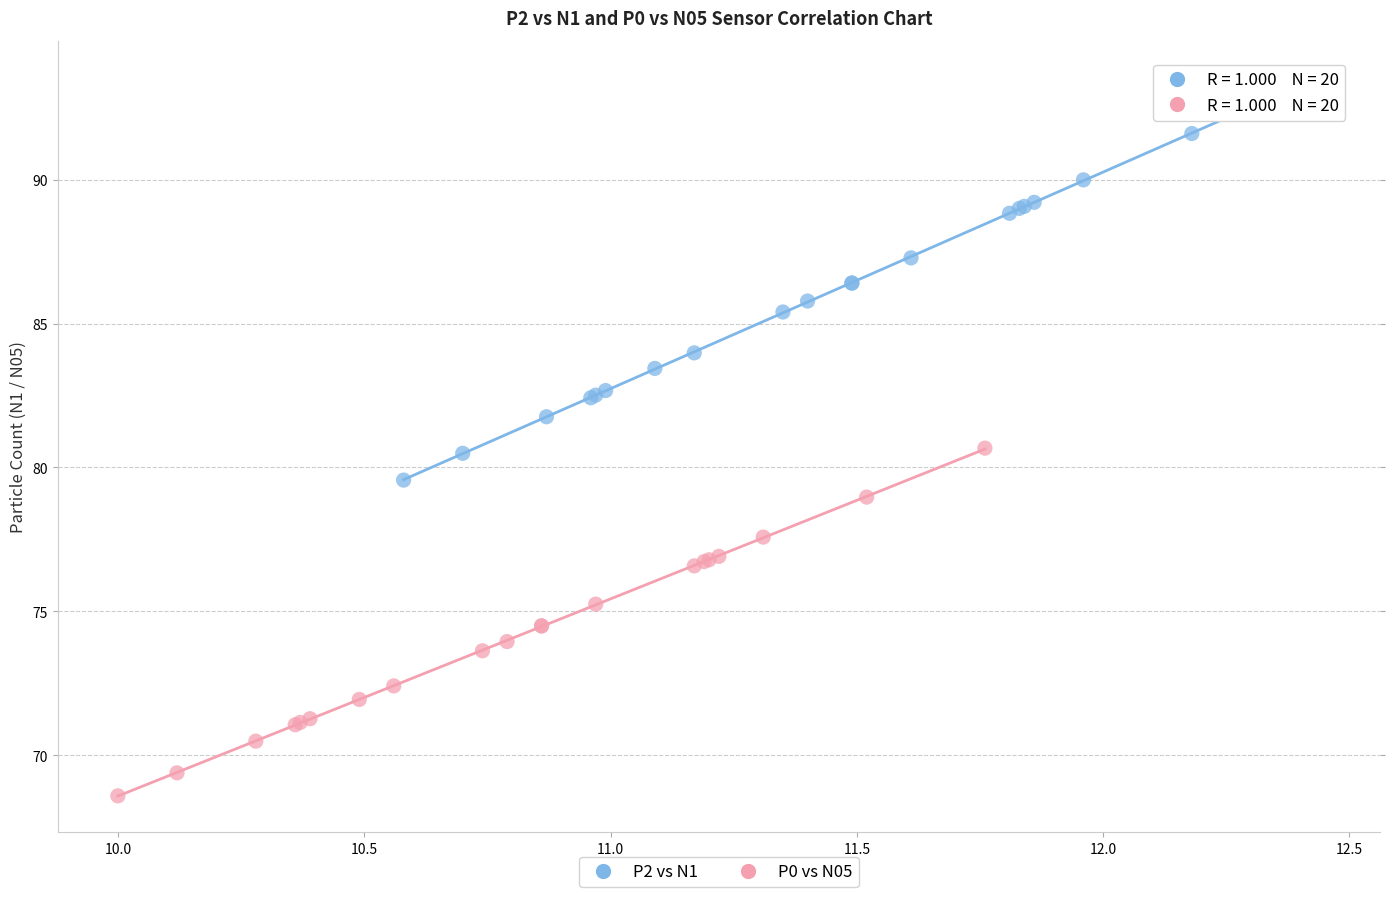

Which series reaches the minimum Y coordinate?

P0 vs N05